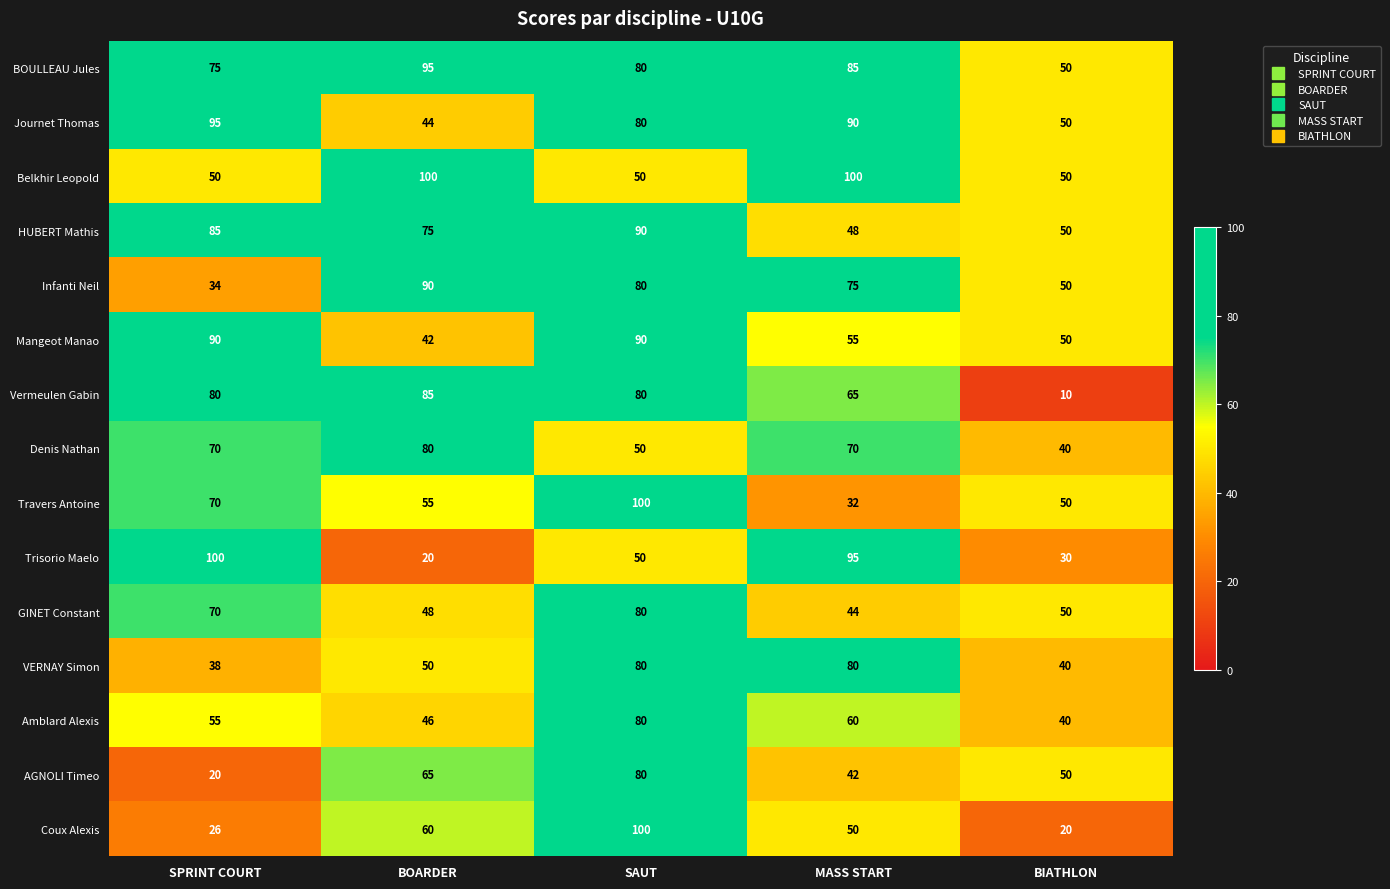

The Trisorio Maelo series shows 126 at MASS START. True or false?

False